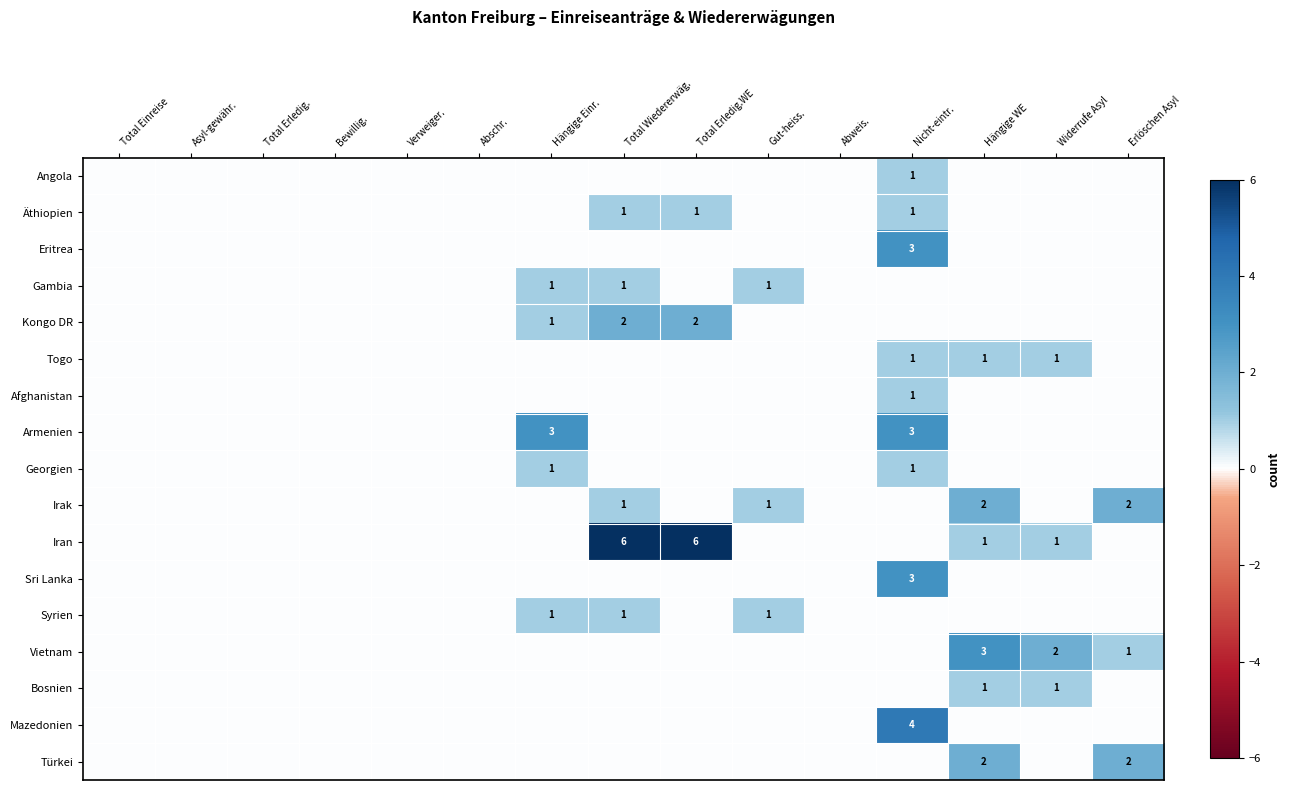

Count the number of categories in the chart.

15